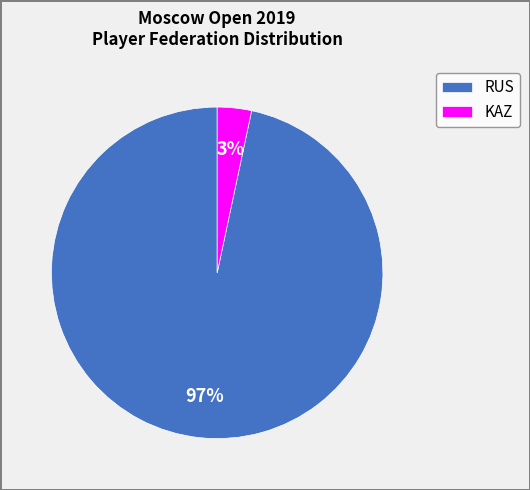

To the nearest percent, what is the average slice percentage?

50%